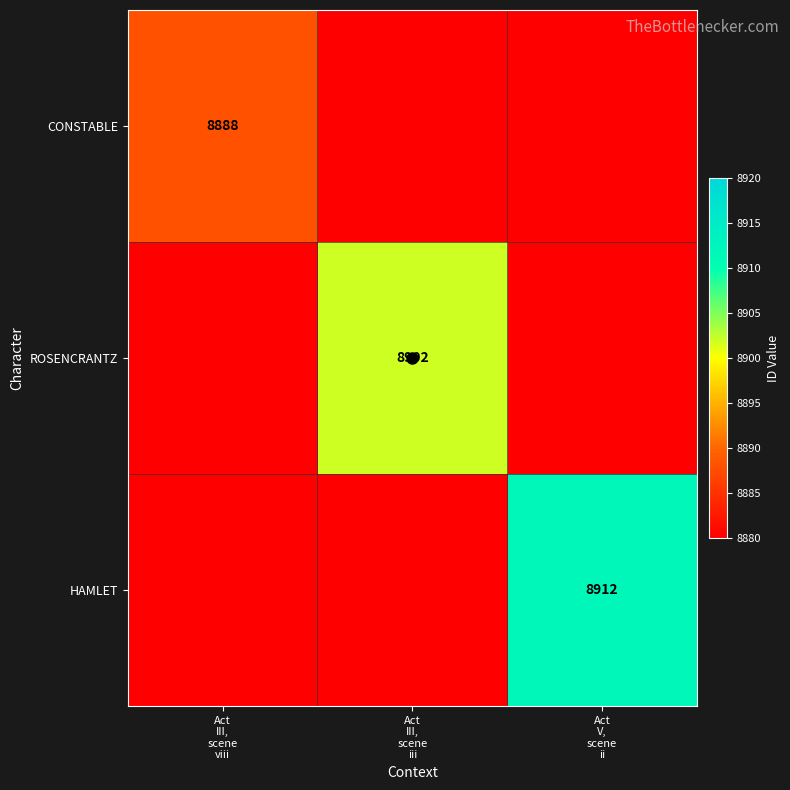

List the series in order of their peak value, lowest first.

CONSTABLE, ROSENCRANTZ, HAMLET